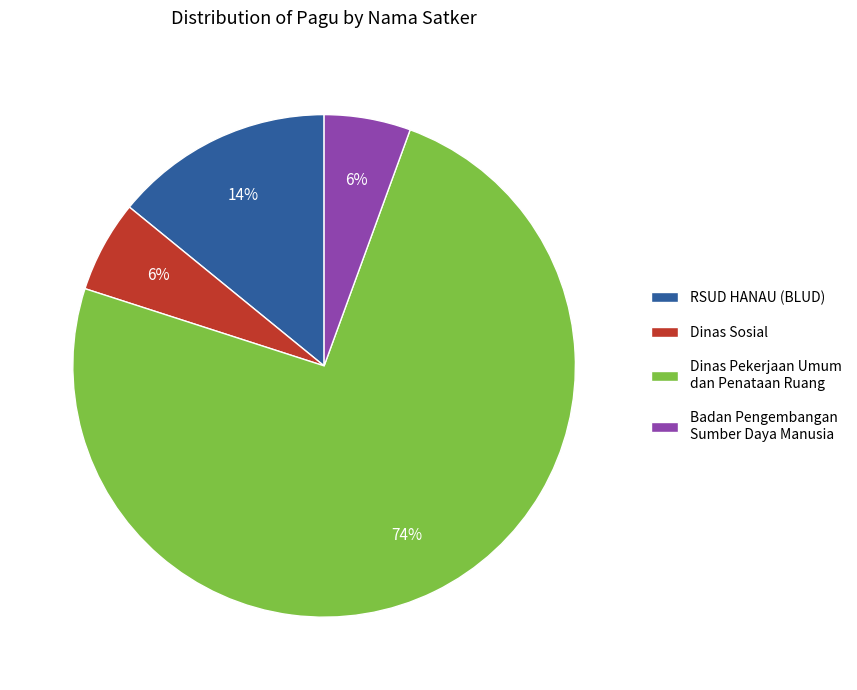

Do Badan Pengembangan Sumber Daya Manusia and Dinas Sosial together represent more than half of the pie?

No